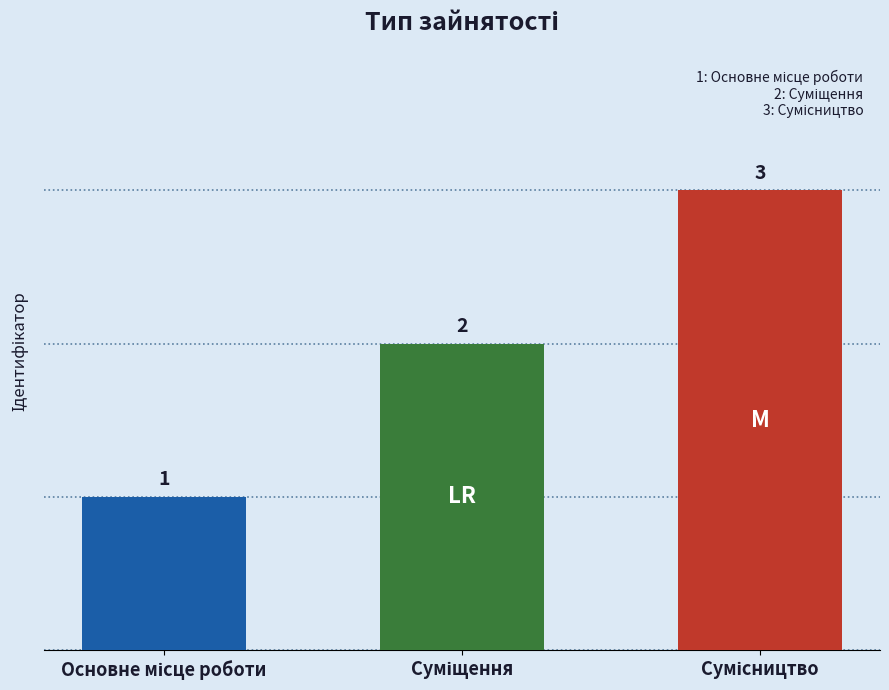

Count the values in the range 1 to 3.

3